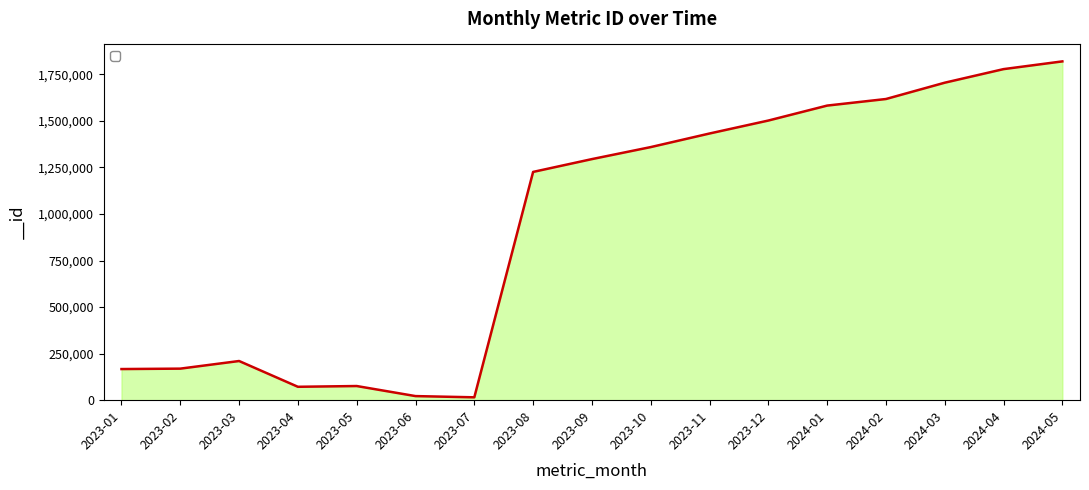

Which has a higher value, 2024-02 or 2023-11?

2024-02